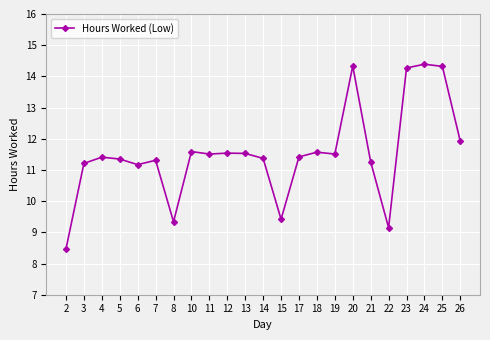

At which label does the data first exceed 11?

3